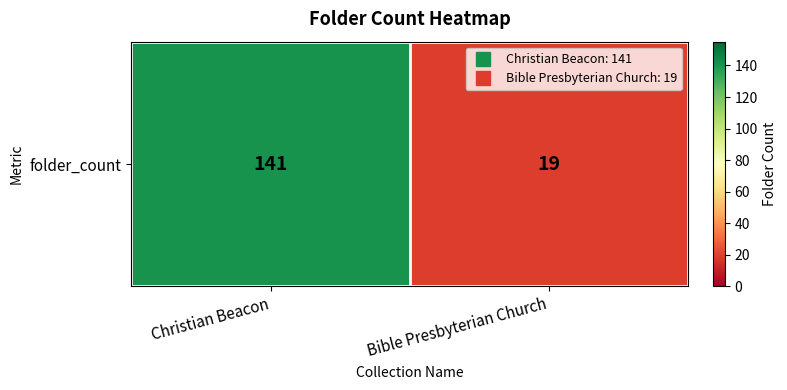

What is the sum of the values at Bible Presbyterian Church and Christian Beacon?

160